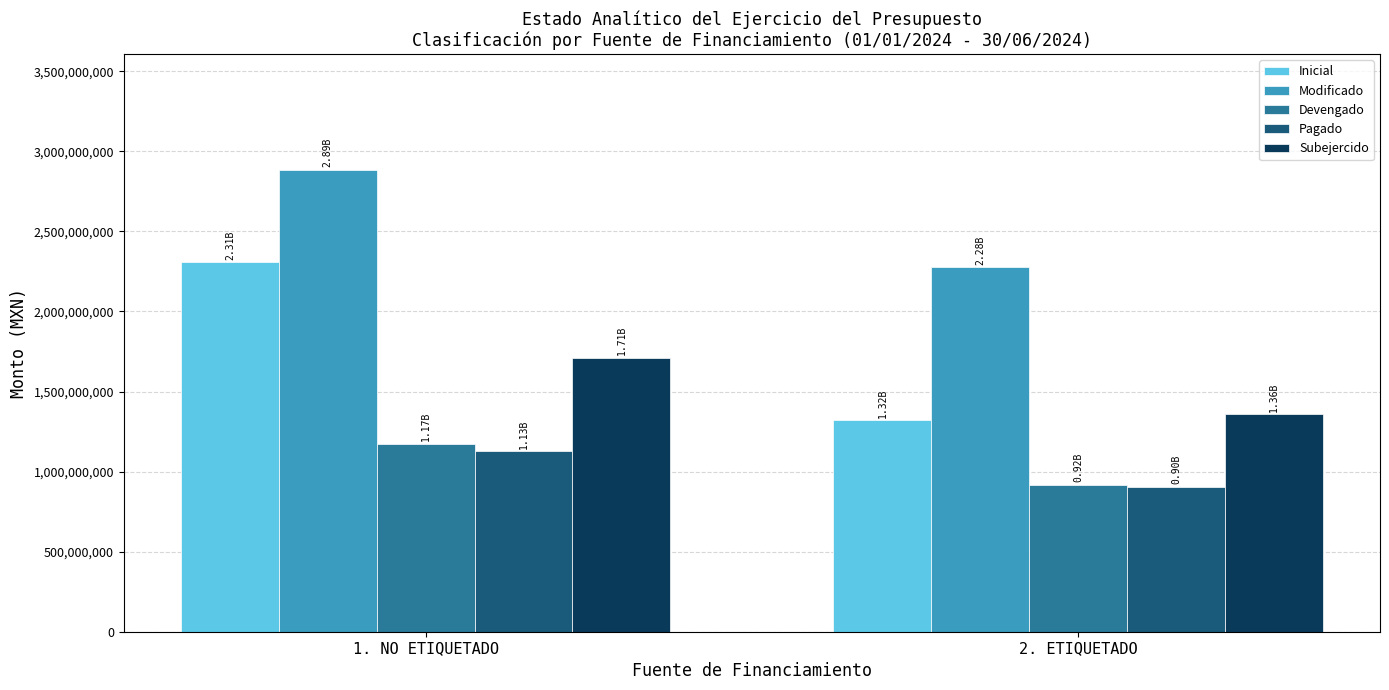

What is the smallest value displayed?

904715385.1